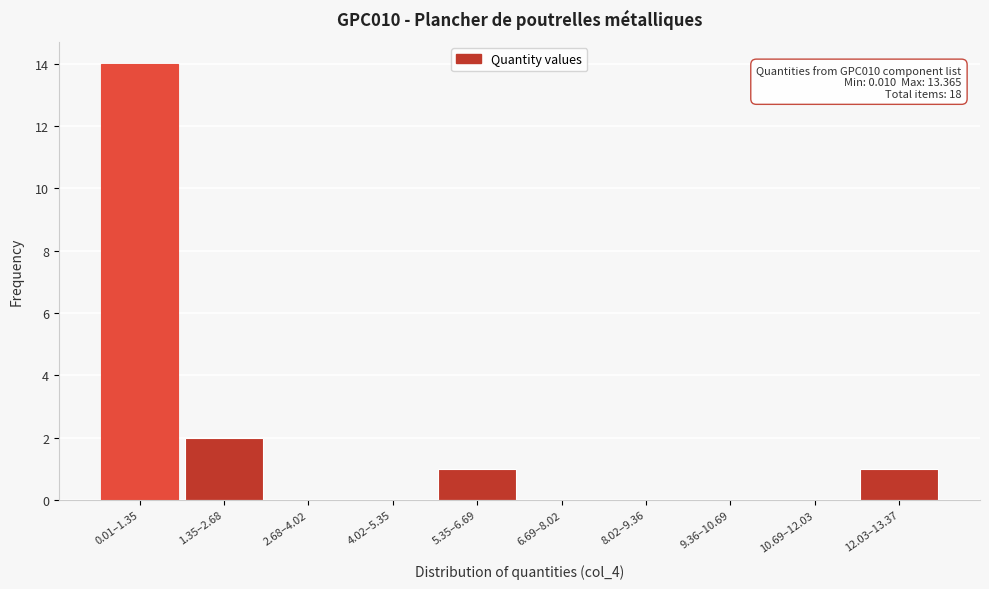

Reading left to right, extract all data points from this chart.

0.01–1.35=14	1.35–2.68=2	2.68–4.02=0	4.02–5.35=0	5.35–6.69=1	6.69–8.02=0	8.02–9.36=0	9.36–10.69=0	10.69–12.03=0	12.03–13.37=1